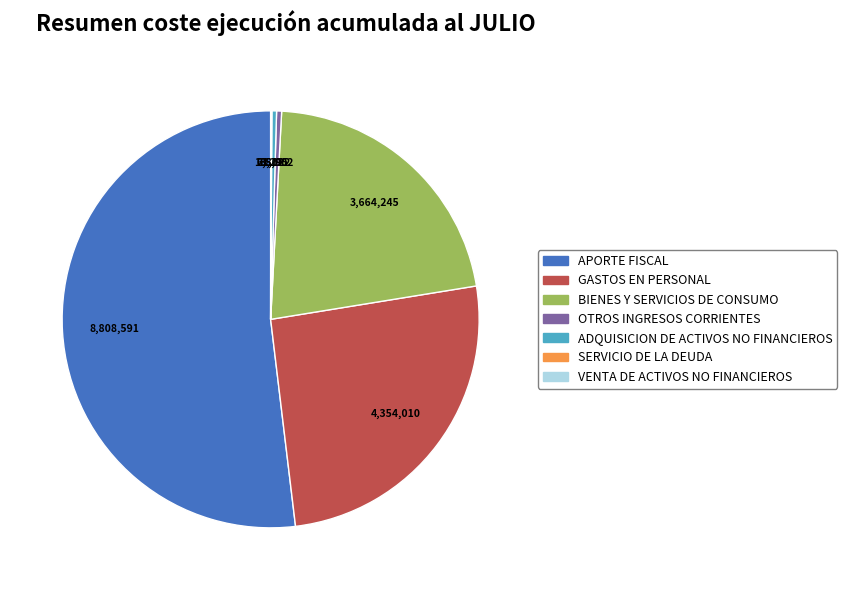

Is it true that ADQUISICION DE ACTIVOS NO FINANCIEROS is 0% of the pie?

True